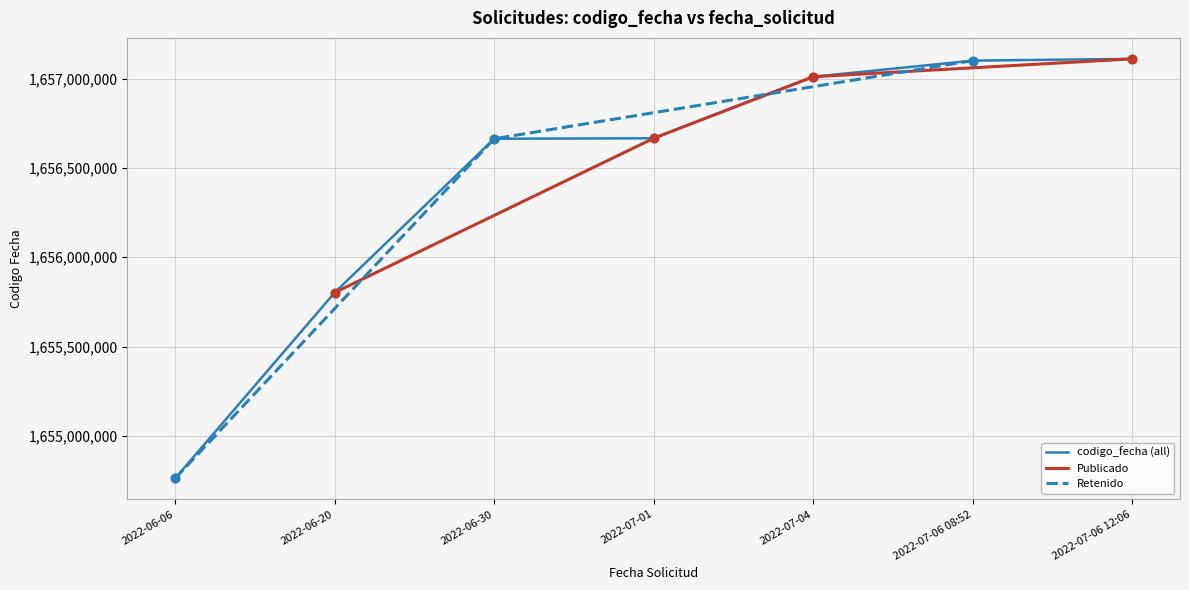

What is the change in value from 2022-07-01 to 2022-07-06 08:52?

+434433